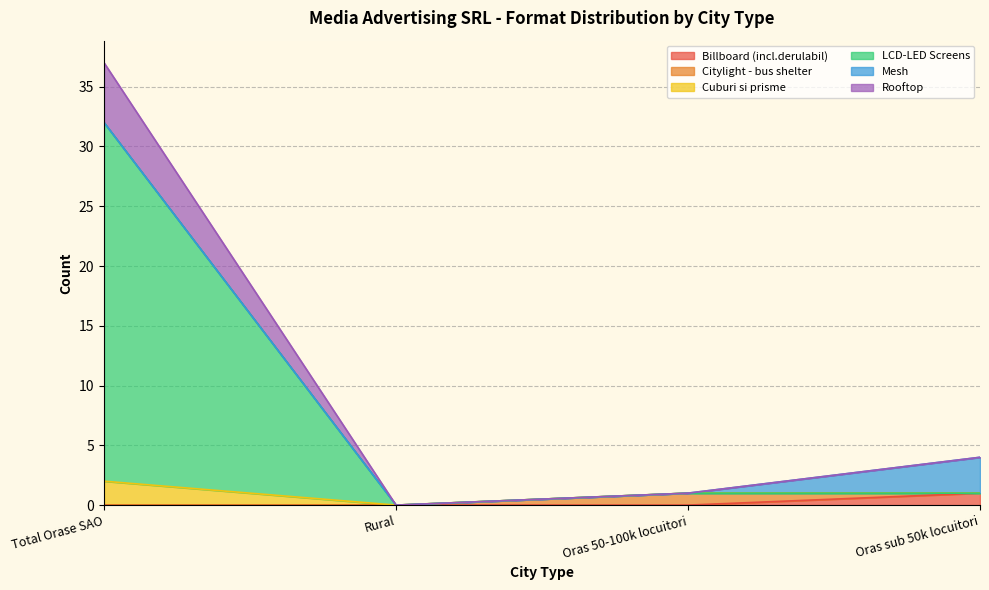

True or false: Rooftop has more than 2 points higher than both neighbors.

False